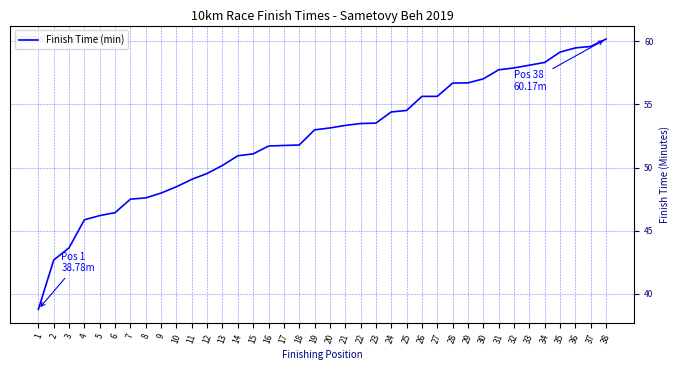

What is the difference between the maximum and minimum values?

21.4